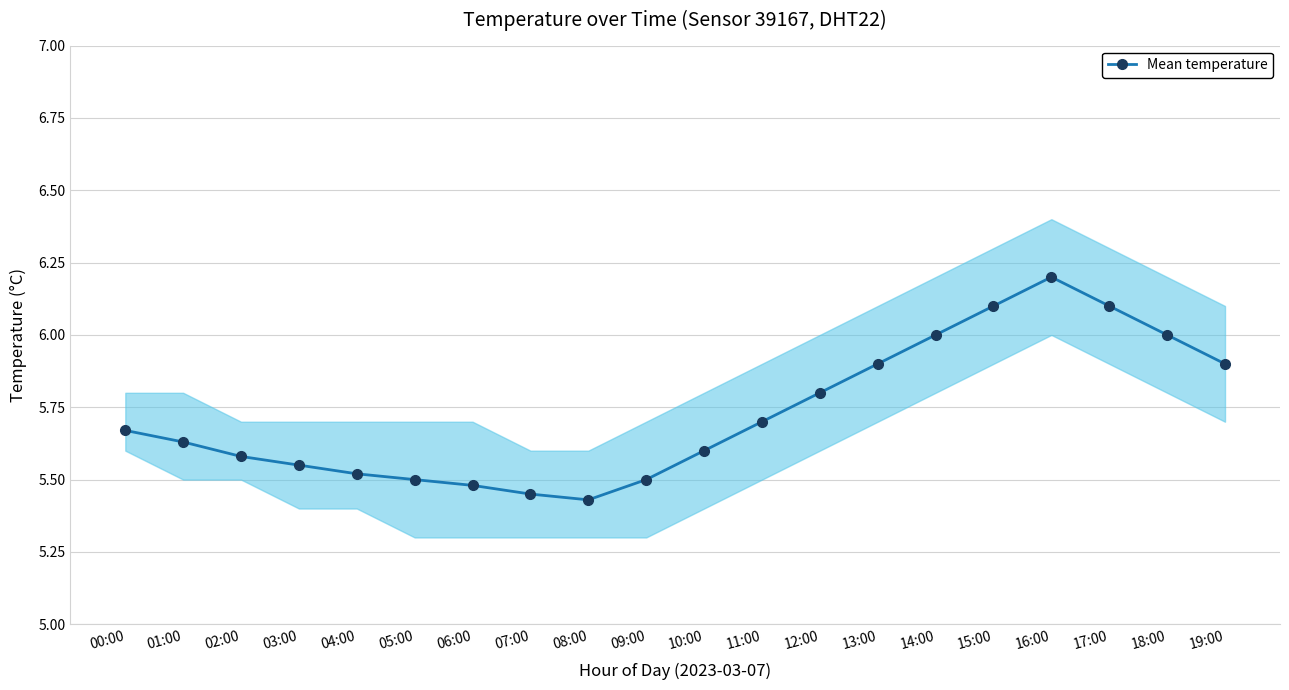

True or false: the data shows 5.5 at 07:00.

True